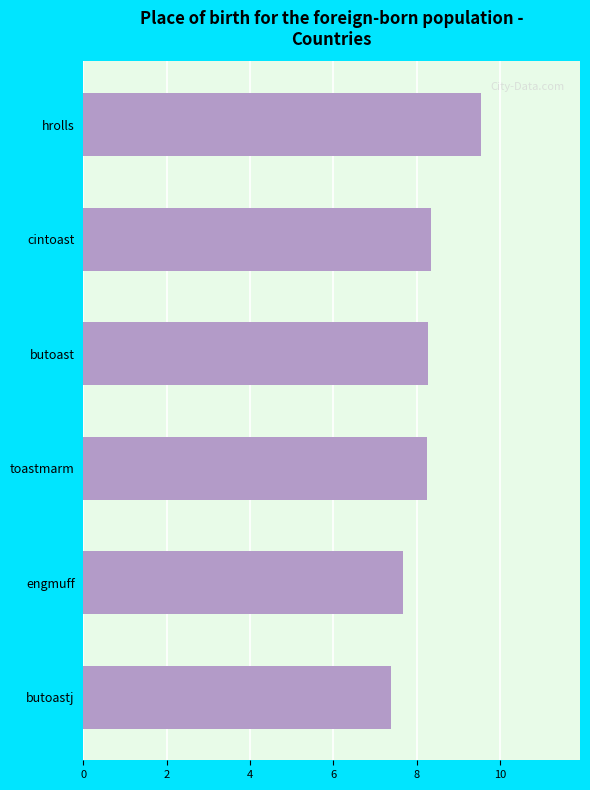

What is the approximate value at cintoast?

8.3